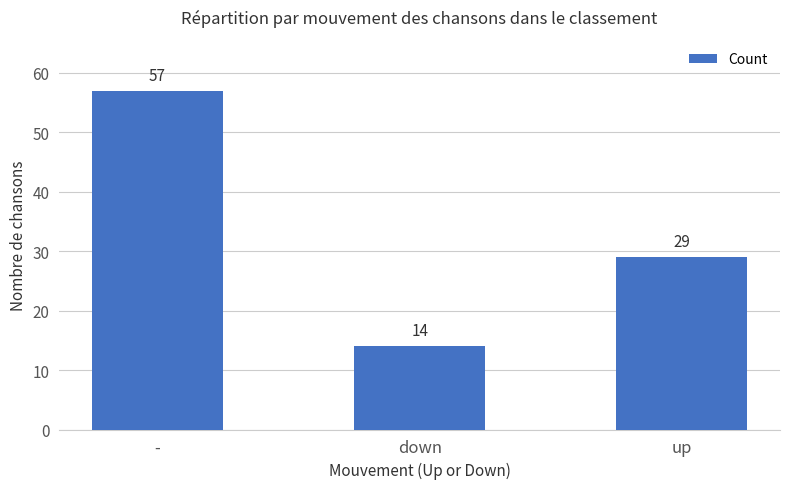

True or false: the data shows 3 at down.

False